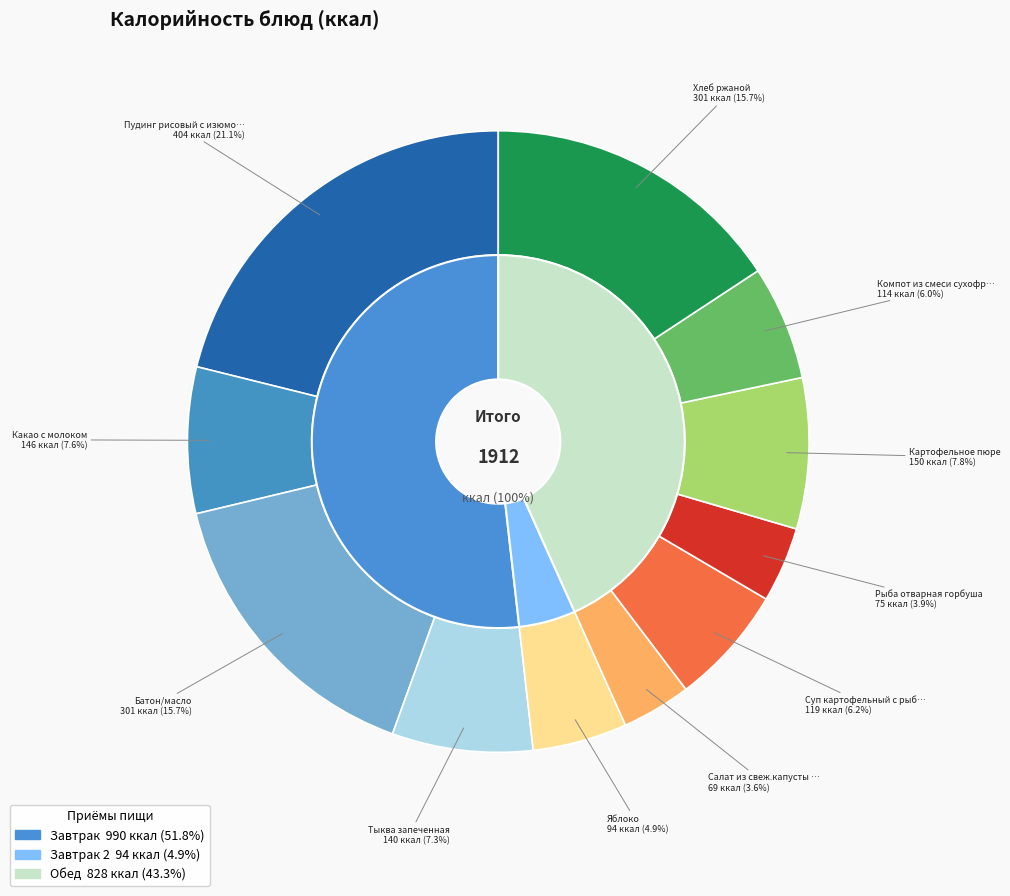

Approximately how many times larger is the value at Тыква запеченная compared to Картофельное пюре?

0.9